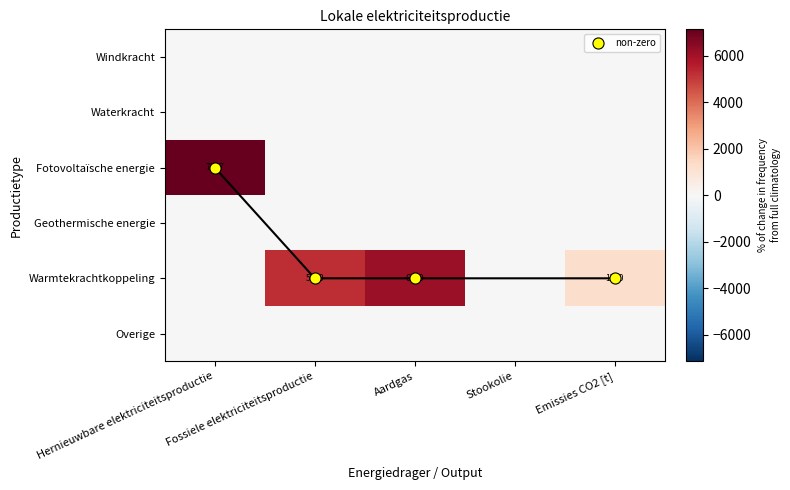

Which series has the widest spread of values?

Fotovoltaïsche energie